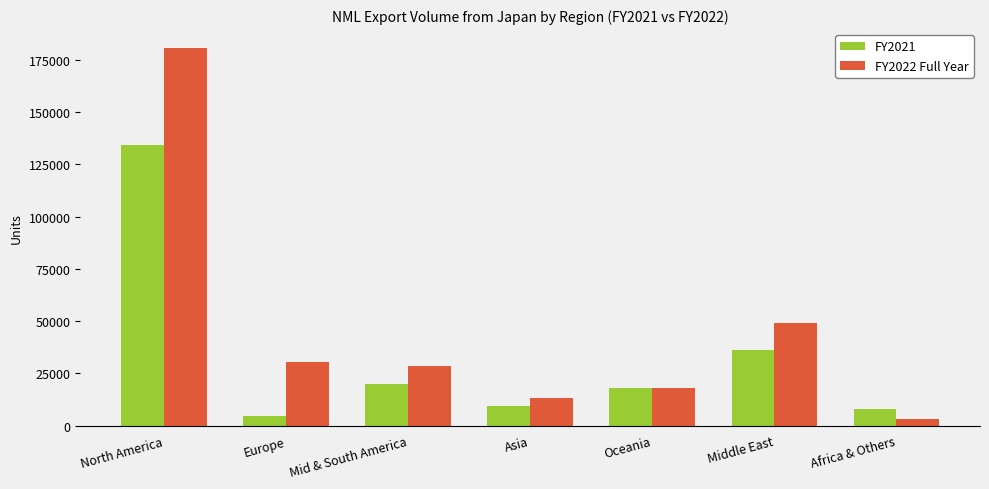

What is the label of the 7th bar from the right?

North America